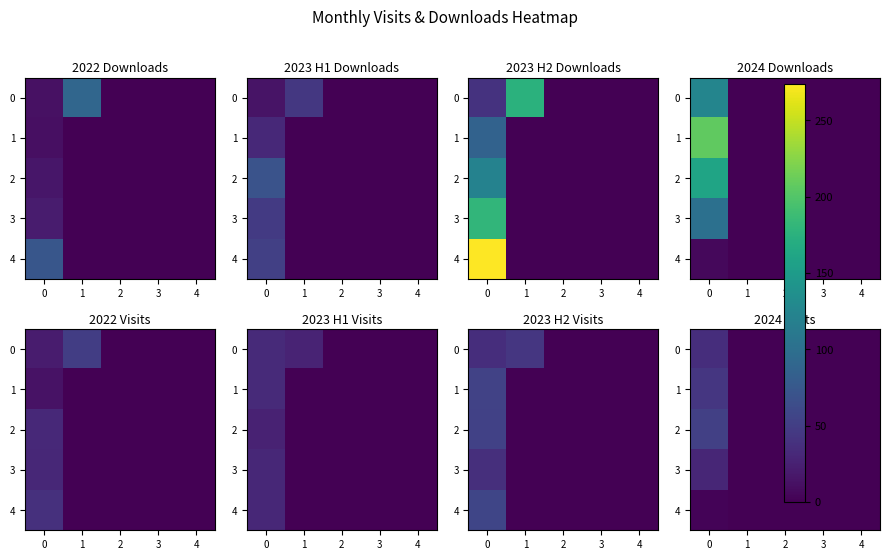

How many 4 values are between 0 and 1?

4